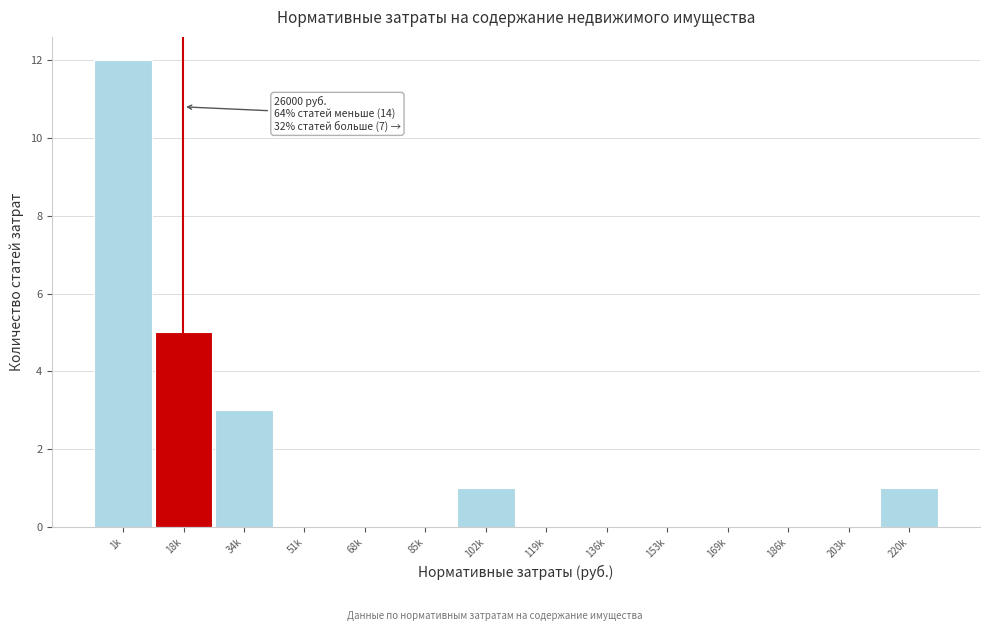

Reading left to right, what are all the values shown in this chart?

1k=12	18k=5	34k=3	51k=0	68k=0	85k=0	102k=1	119k=0	136k=0	153k=0	169k=0	186k=0	203k=0	220k=1